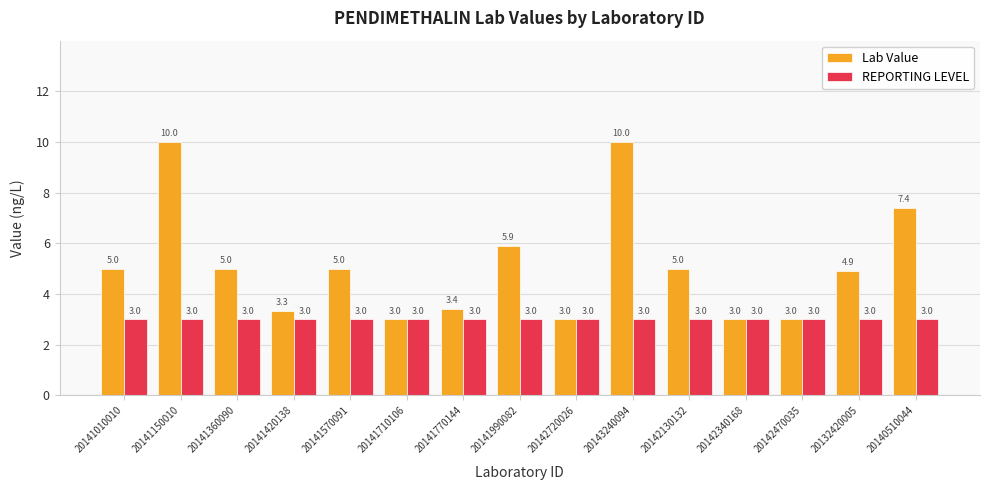

What is the value of the Lab Value bar at the 15th from the left?

7.4